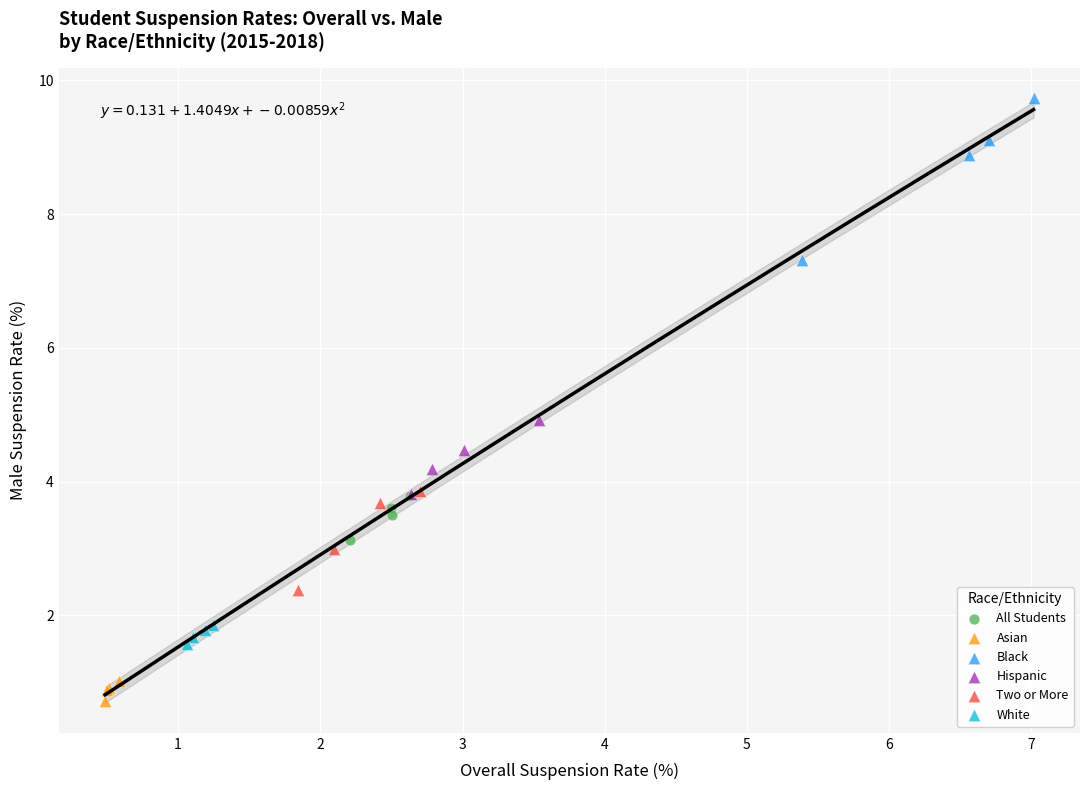

Which series contains the lowest Y value?

Asian